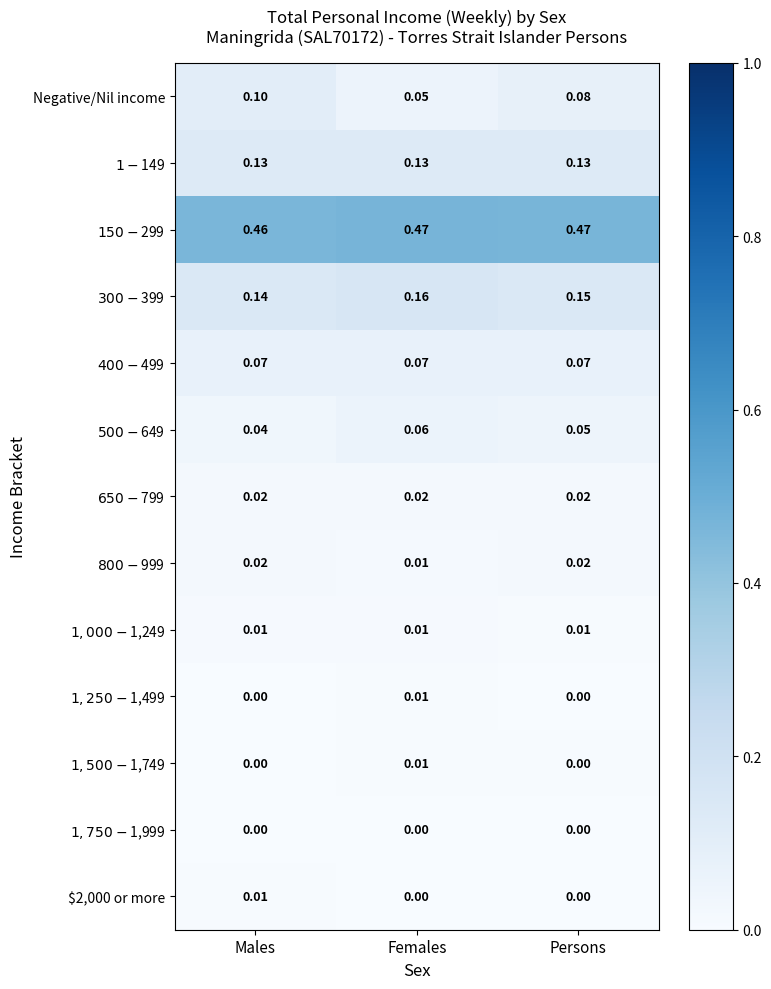

Which series has the largest range (max minus min)?

Negative/Nil income